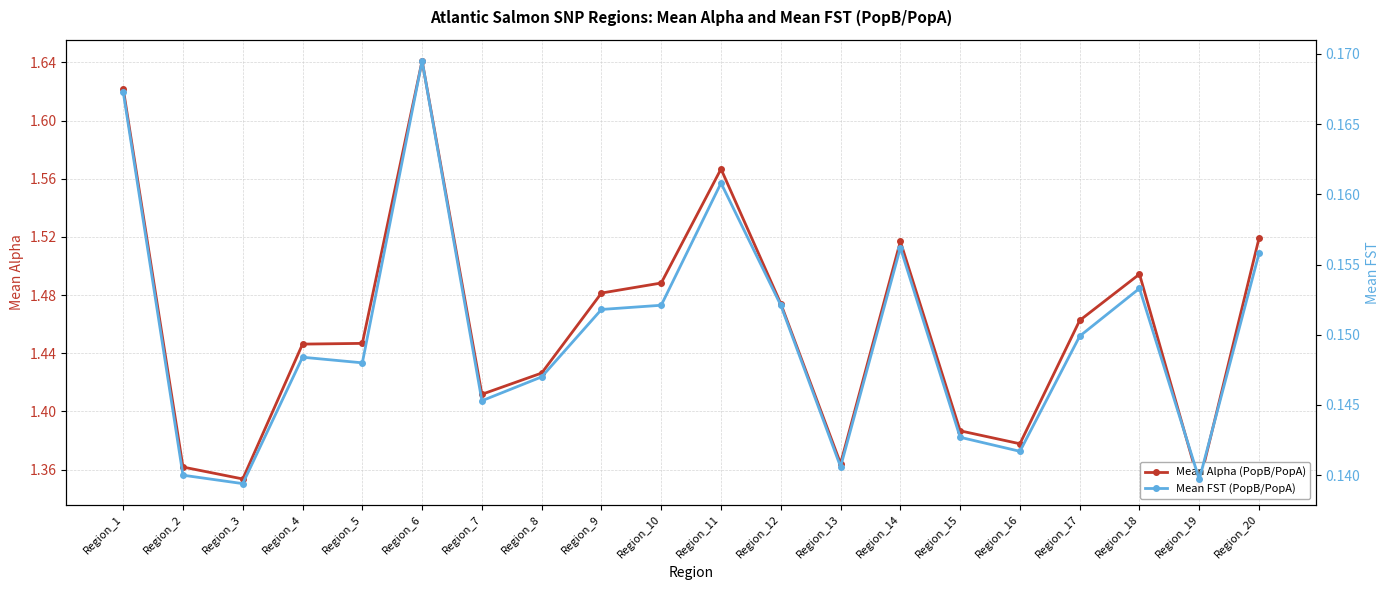

At which category does Mean Alpha (PopB/PopA) reach its first local peak?

Region_6